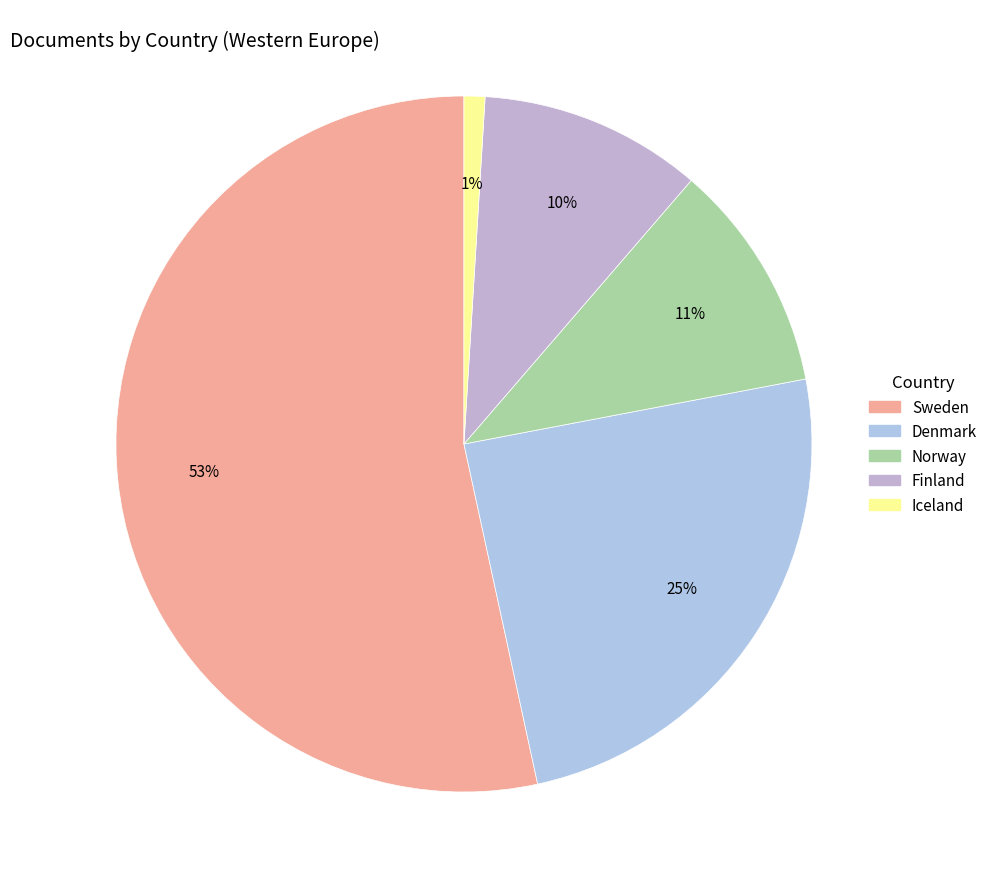

Which slice is the largest?

Sweden